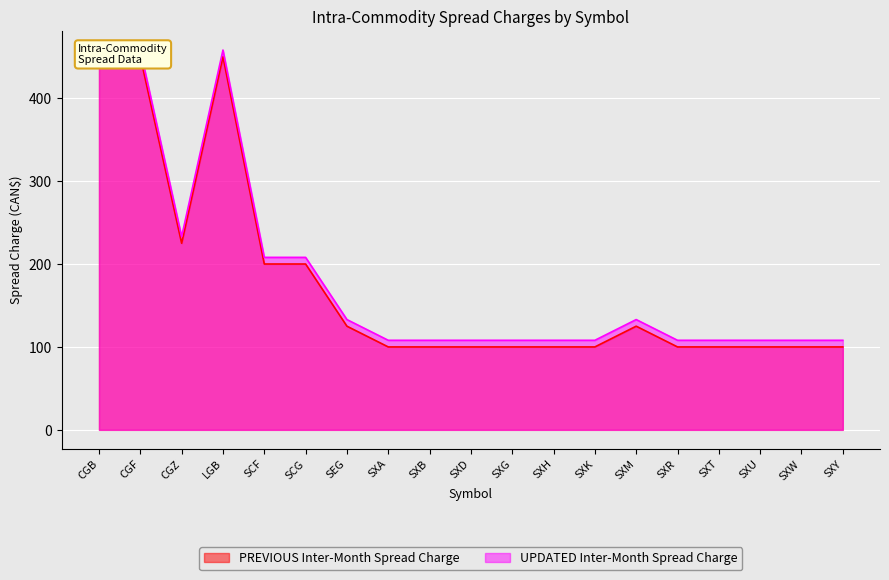

How many lines are shown in the chart?

2